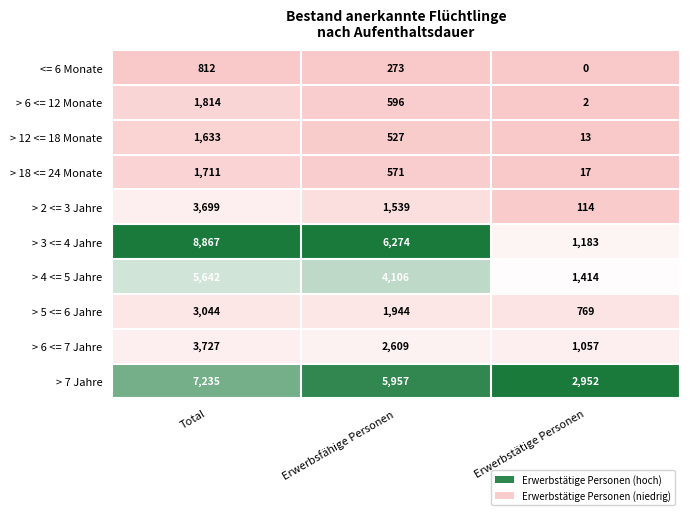

Rank the series by their maximum value, from lowest to highest.

<= 6 Monate, > 12 <= 18 Monate, > 18 <= 24 Monate, > 6 <= 12 Monate, > 5 <= 6 Jahre, > 2 <= 3 Jahre, > 6 <= 7 Jahre, > 4 <= 5 Jahre, > 7 Jahre, > 3 <= 4 Jahre